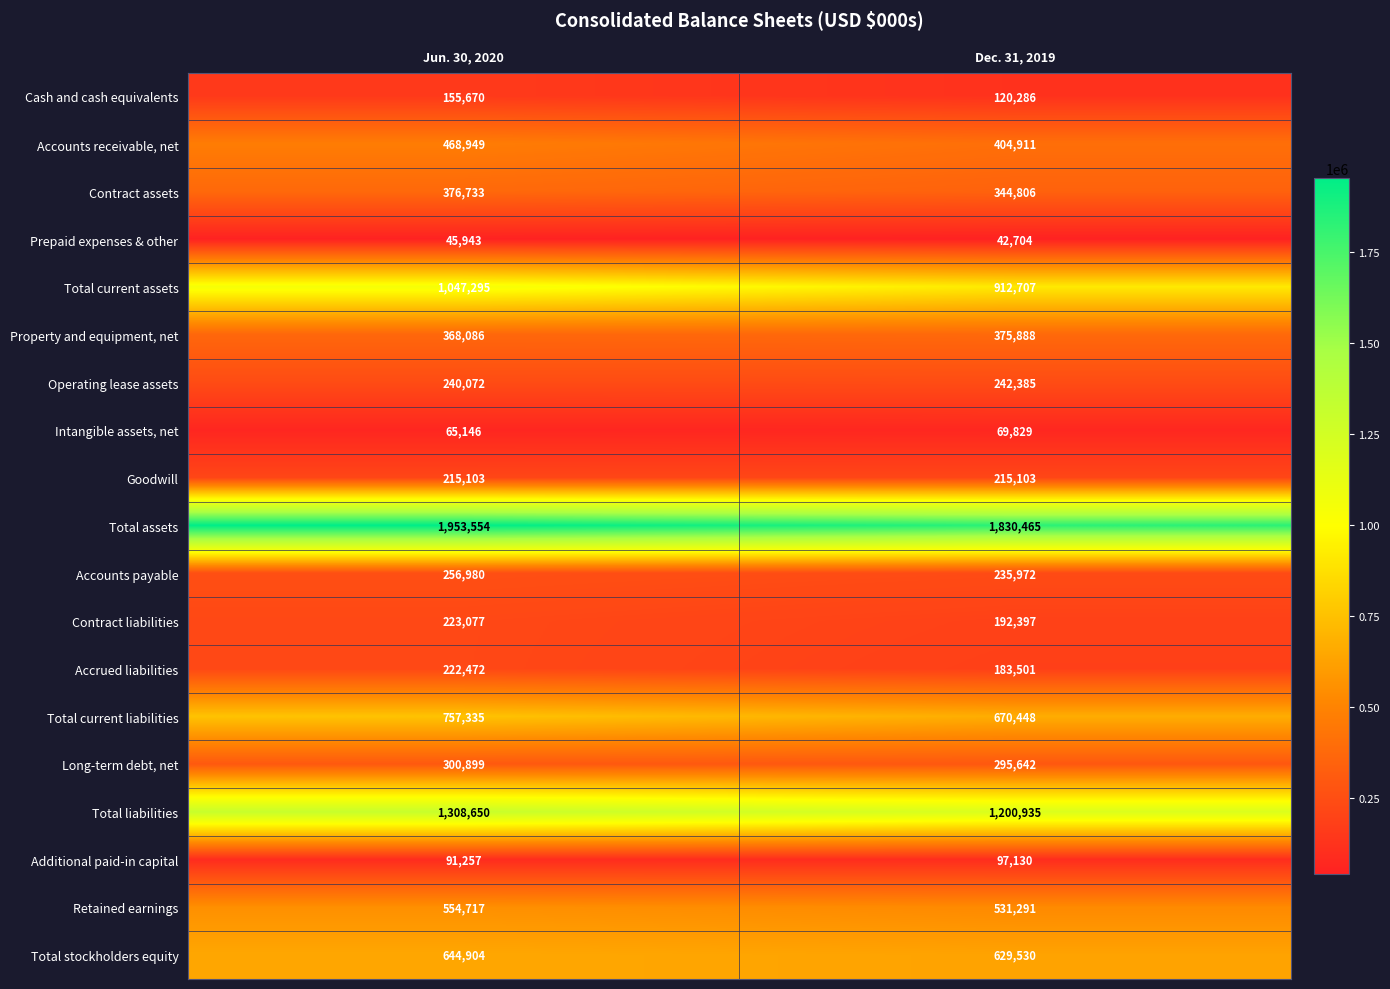

Count the number of categories in the chart.

2